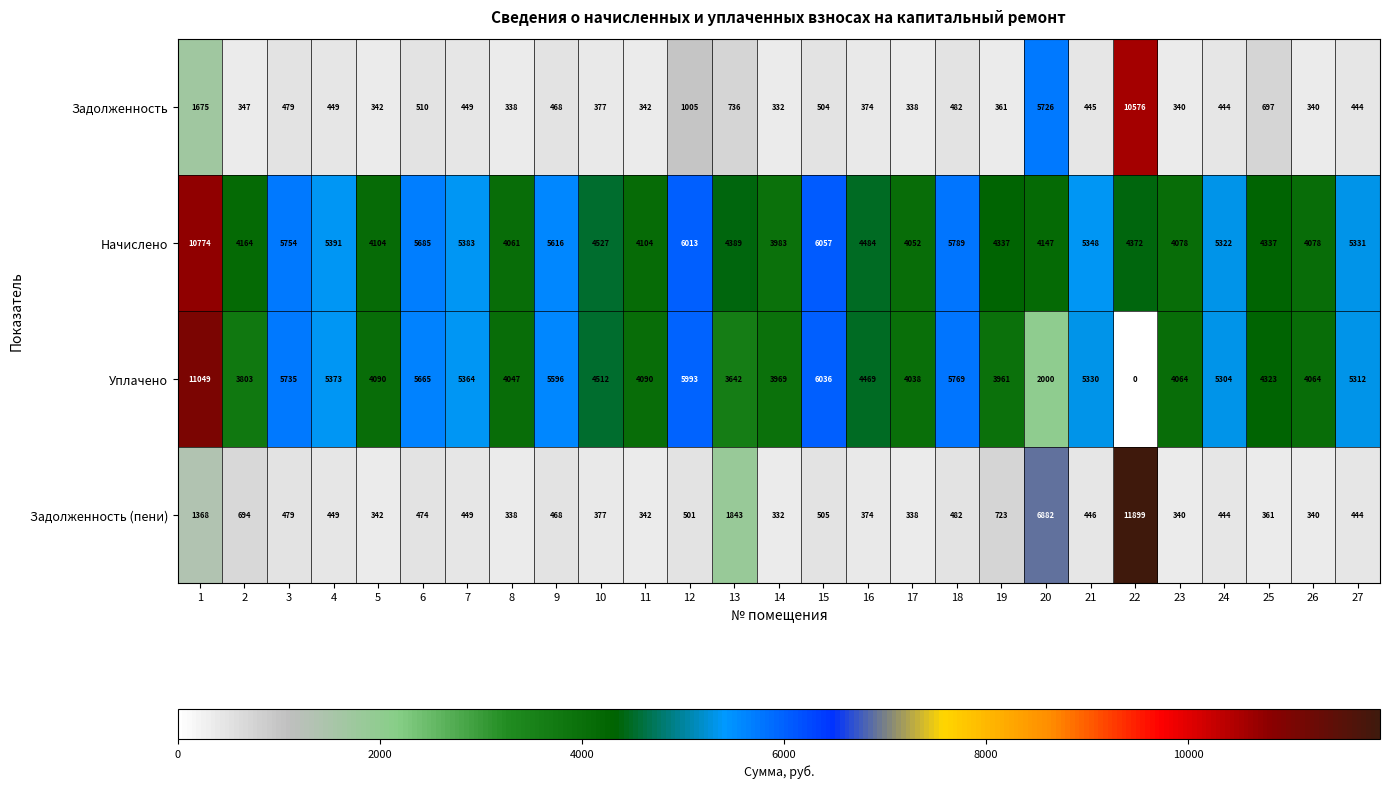

What is the sum of all Задолженность (пени) values?

32034